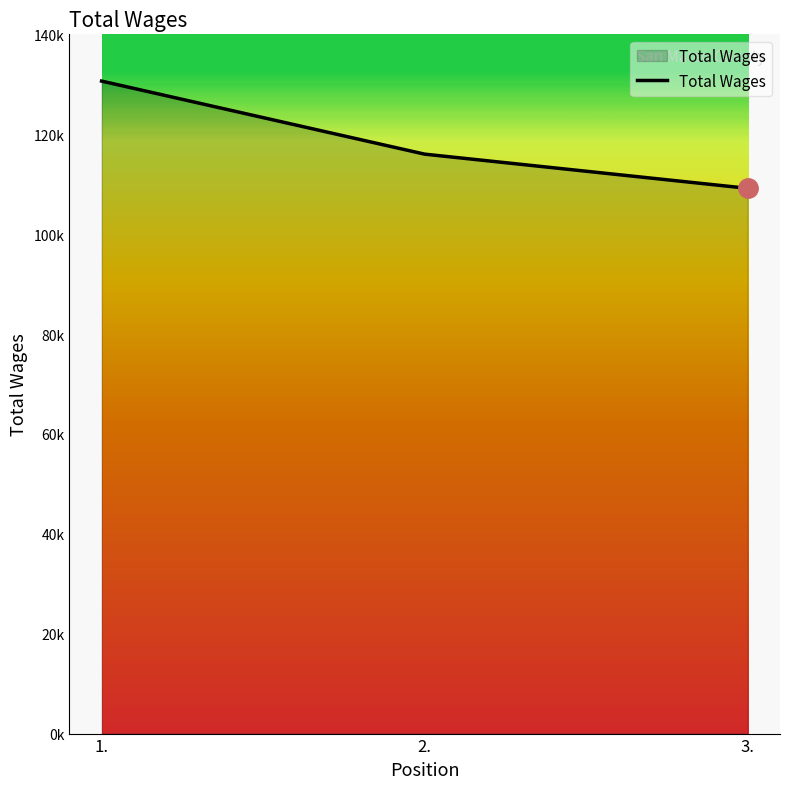

What is the average value?

118606